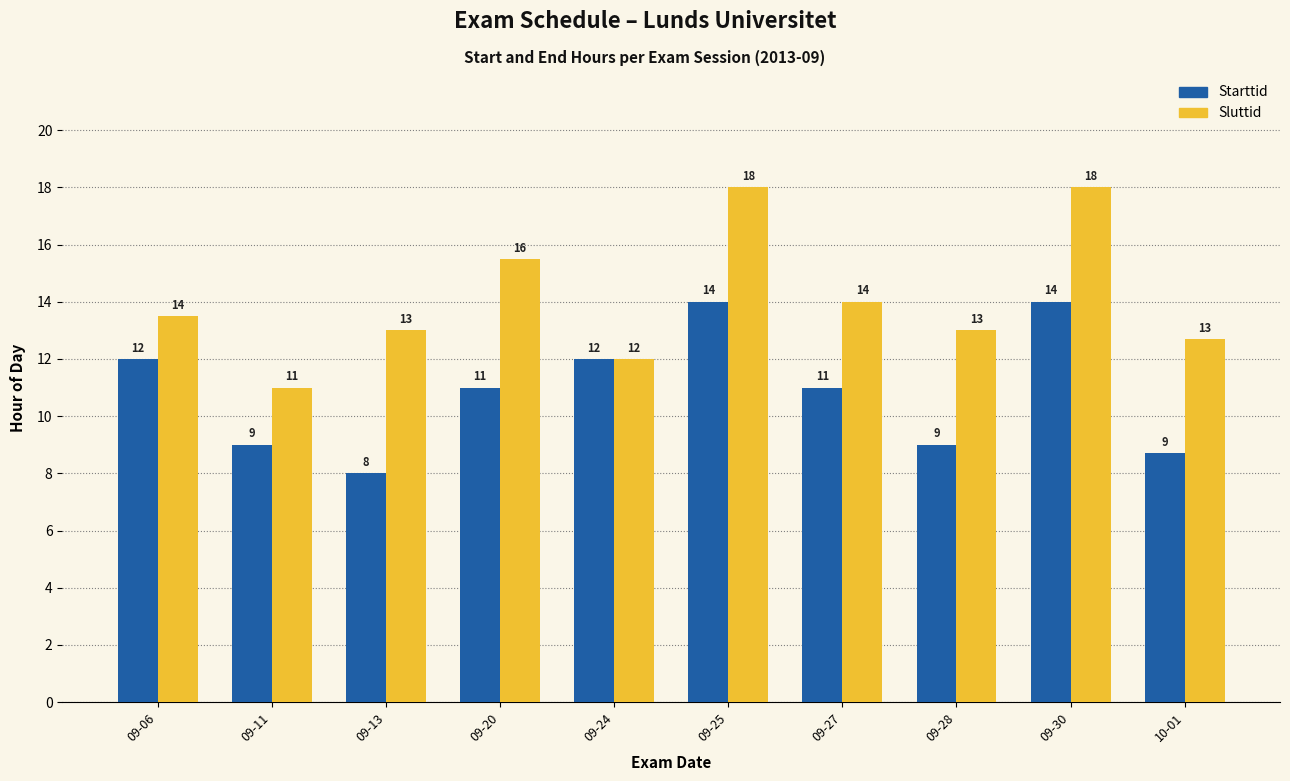

At which label does Starttid first exceed 11?

09-06